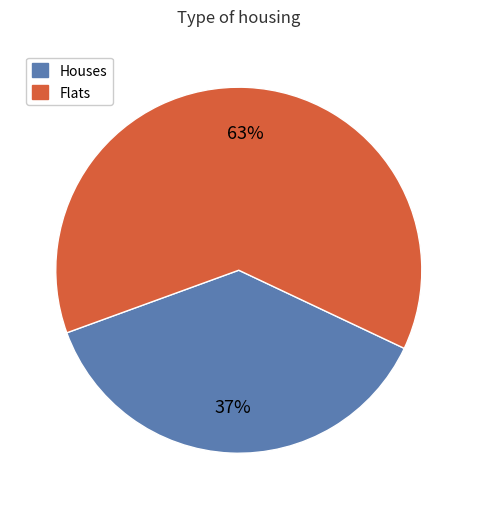

What is the smallest slice in the pie chart?

Houses